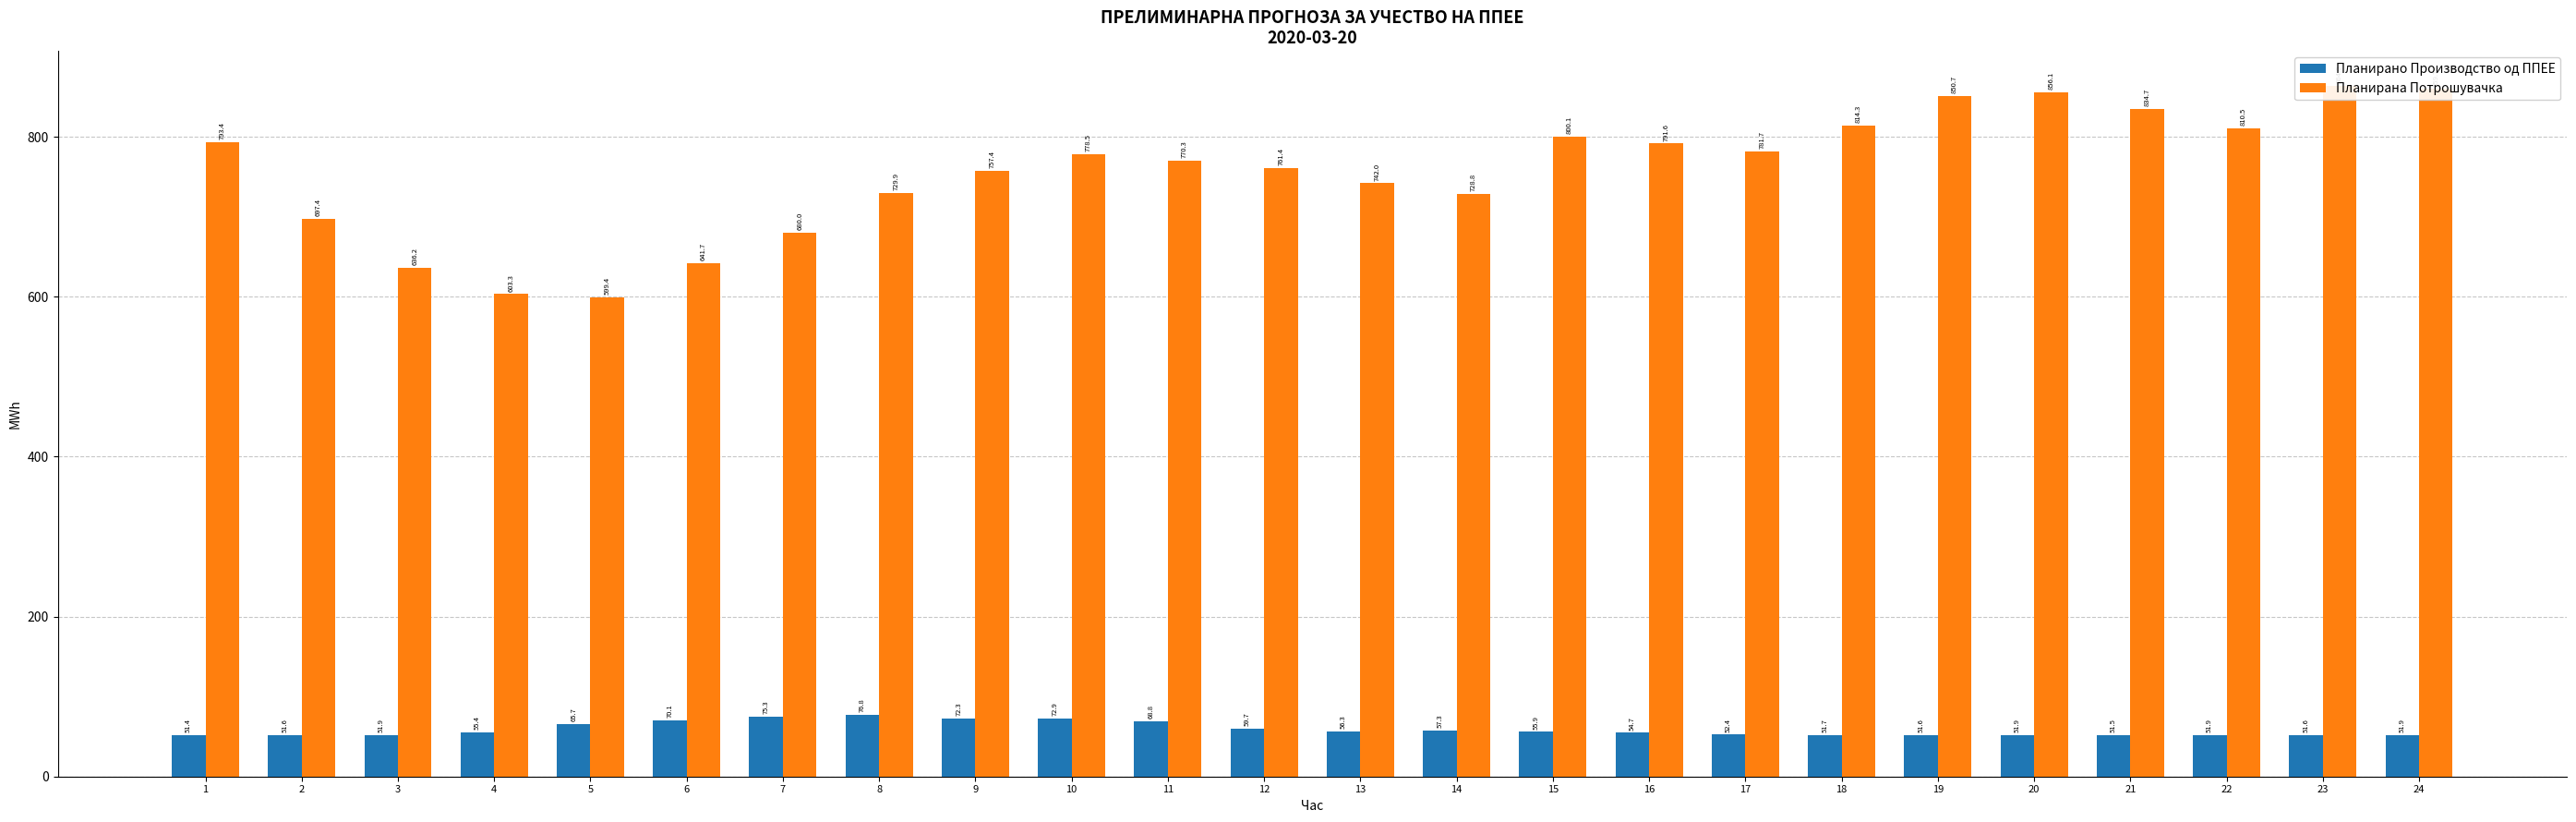

The value of Планирано Производство од ППЕЕ at 22 is 75.9. True or false?

False